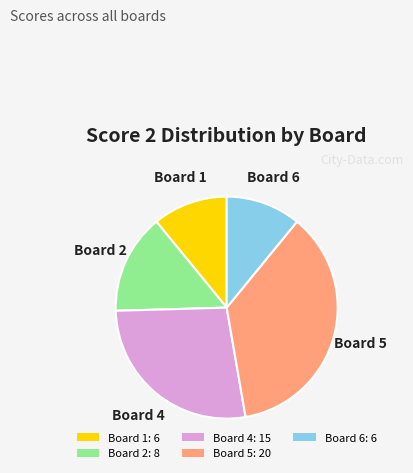

What is the ratio of the value at Board 1: 6 to the value at Board 6: 6?

1.0